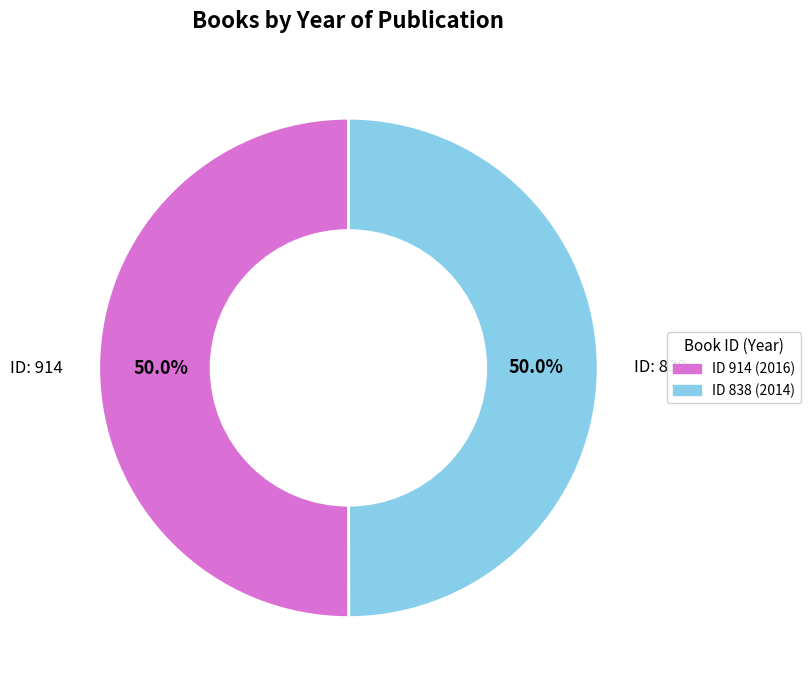

What percentage do ID 838 (2014) and ID 914 (2016) together represent?

100.0%